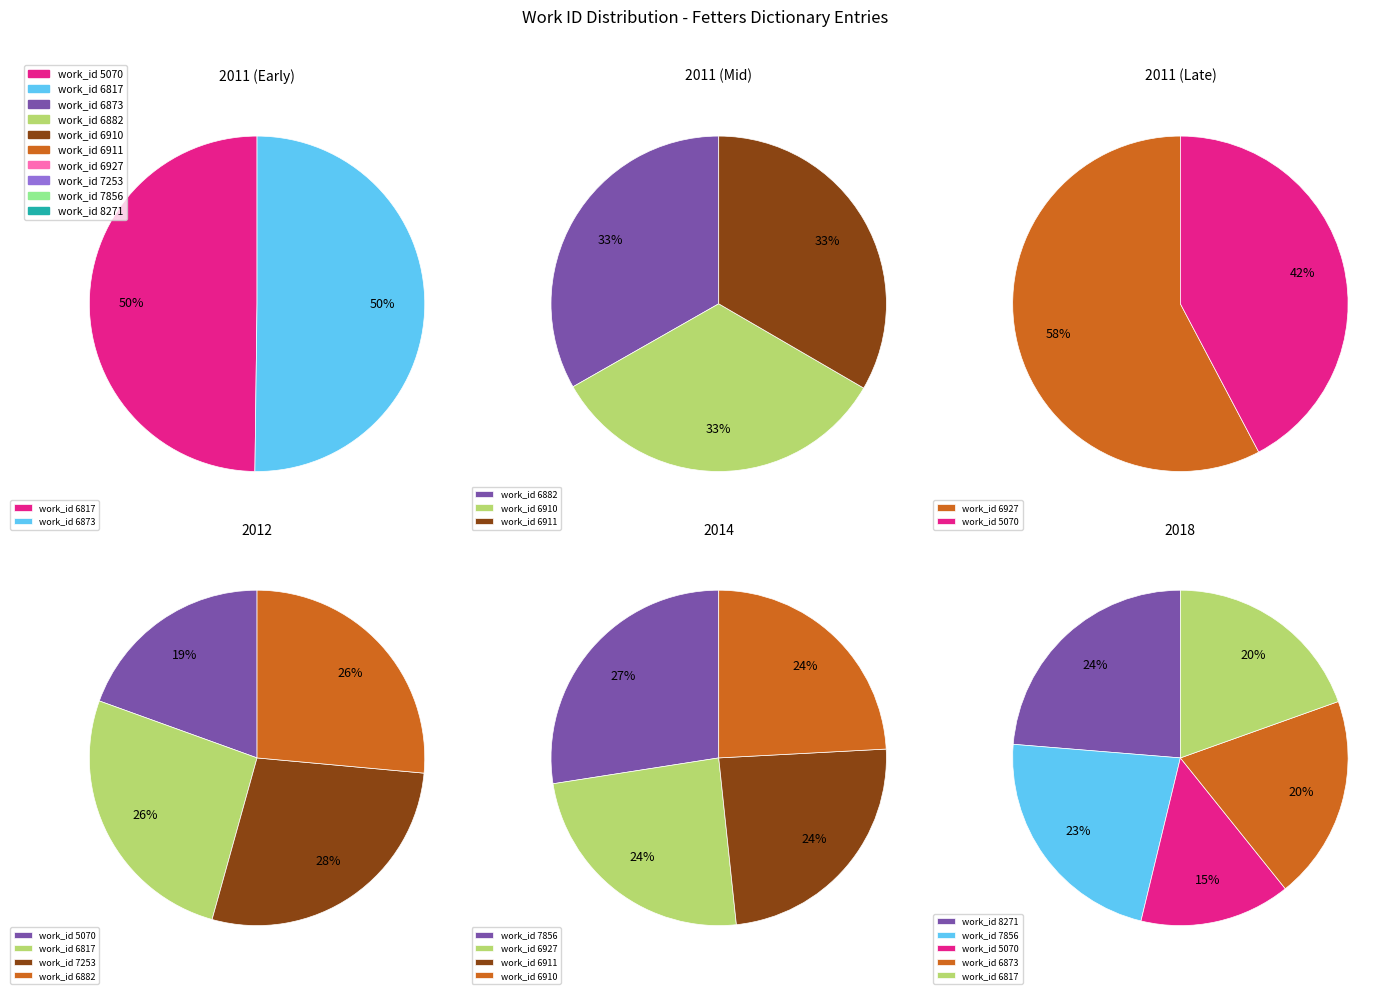

How many slices are in this pie chart?

10